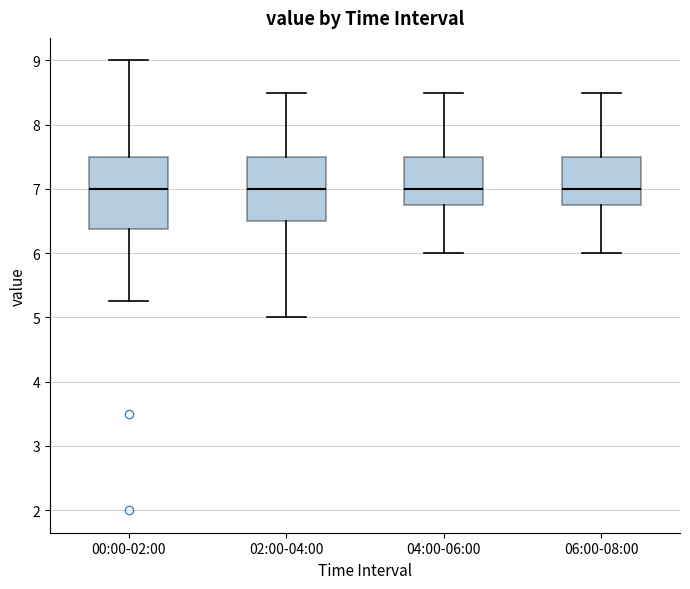

Where does the upper whisker of the box for 06:00-08:00 end on the y-axis? The values are not printed on the chart, so give them approximately, as read against the axis.

8.5